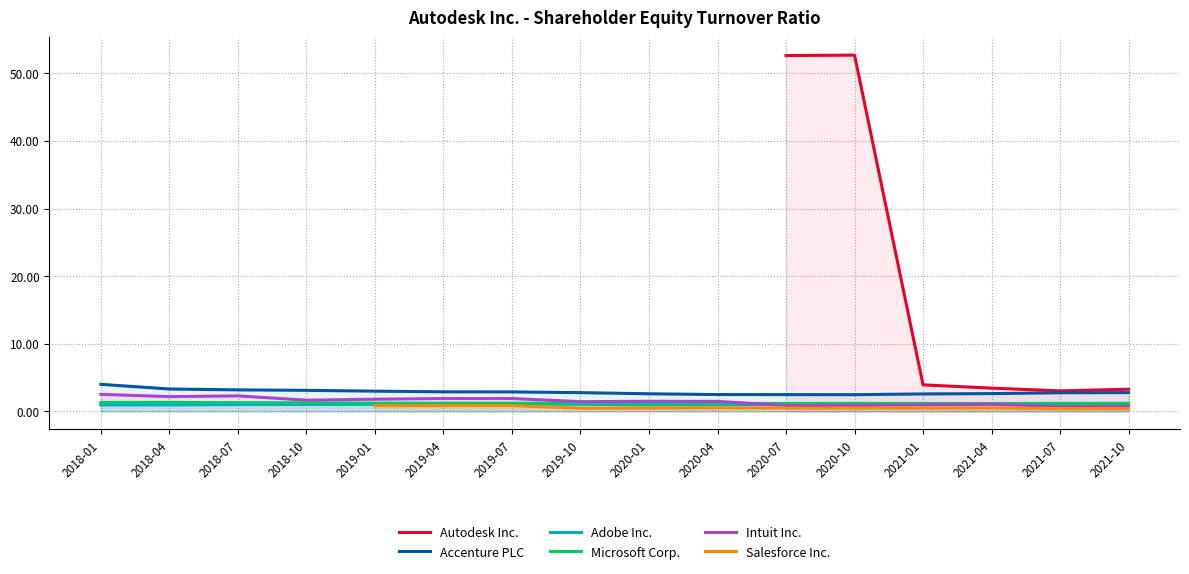

Where does the Intuit Inc. series first go above 1?

2018-01